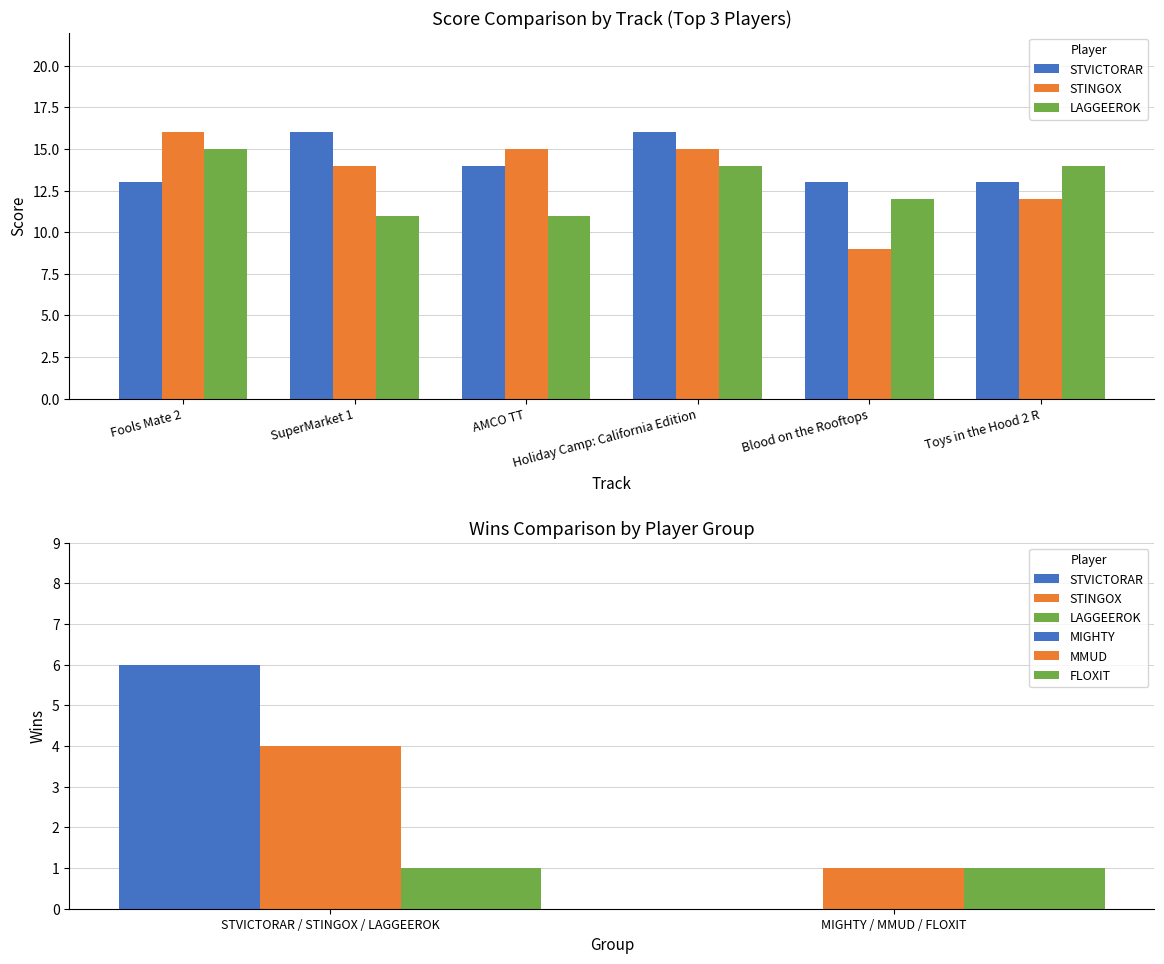

What are all the series names shown in the legend?

STVICTORAR, STINGOX, LAGGEEROK